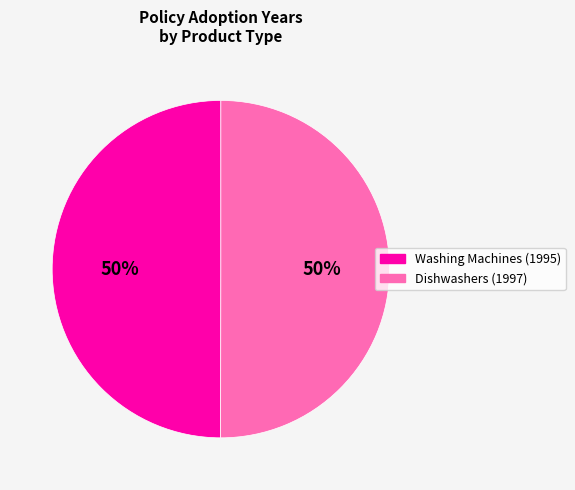

Approximately how many times larger is the value at Washing Machines (1995) compared to Dishwashers (1997)?

1.0